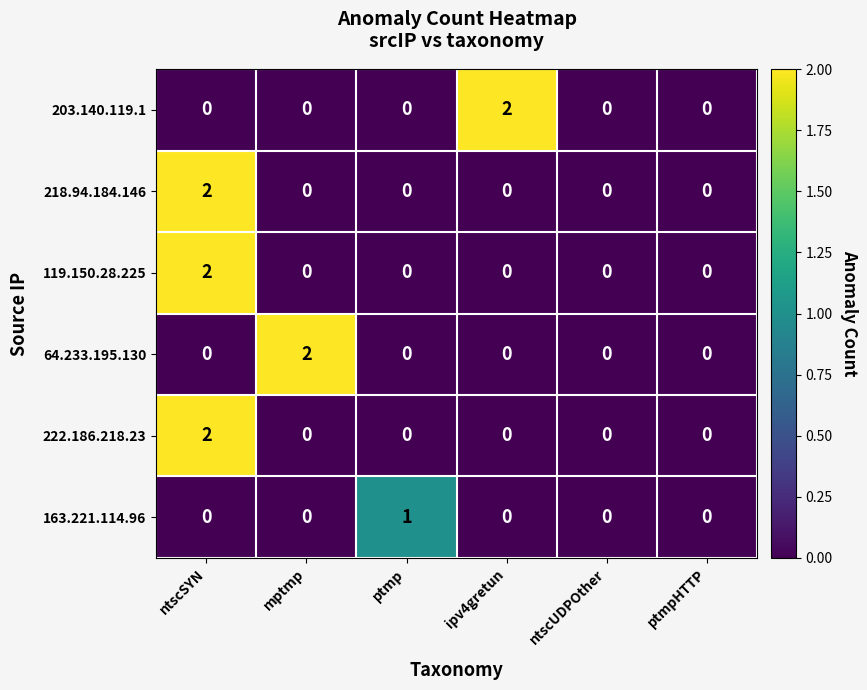

Between ptmp and ntscUDPOther, which series saw the biggest shift?

163.221.114.96